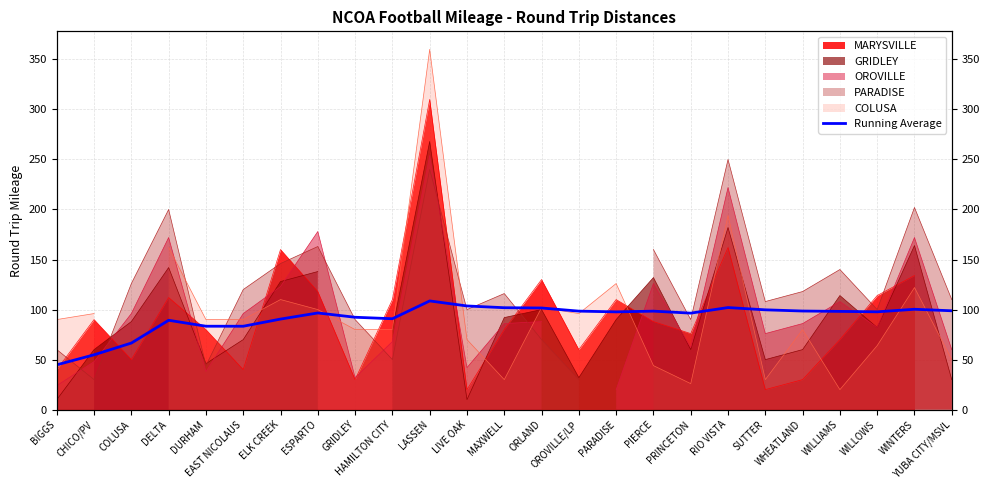

Reading left to right, transcribe all the data shown in this chart.

BIGGS=44.8	CHICO/PV=54.8	COLUSA=66.5	DELTA=89.3	DURHAM=83.4	EAST NICOLAUS=83.3	ELK CREEK=90.5	ESPARTO=96.6	GRIDLEY=92.3	HAMILTON CITY=90.8	LASSEN=108.6	LIVE OAK=103.6	MAXWELL=101.8	ORLAND=101.6	OROVILLE/LP=98.4	PARADISE=97.7	PIERCE=98.4	PRINCETON=96.4	RIO VISTA=102.0	SUTTER=99.7	WHEATLAND=98.5	WILLIAMS=98.2	WILLOWS=97.7	WINTERS=100.3	YUBA CITY/MSVL=98.8